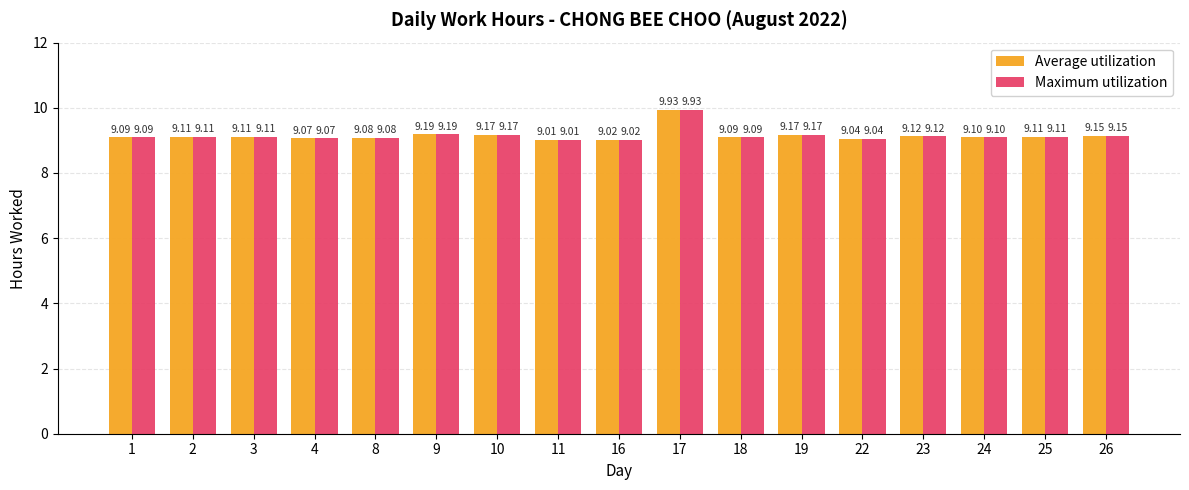

Are the bars horizontal?

No